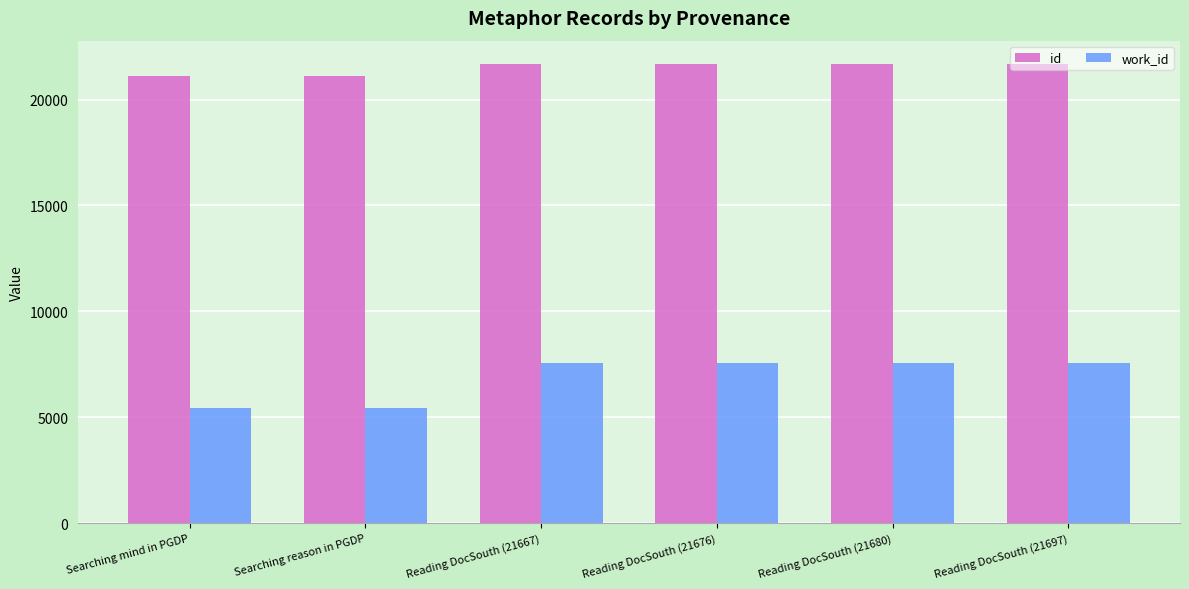

What is the difference between the highest and lowest values at Reading DocSouth (21680)?

14139